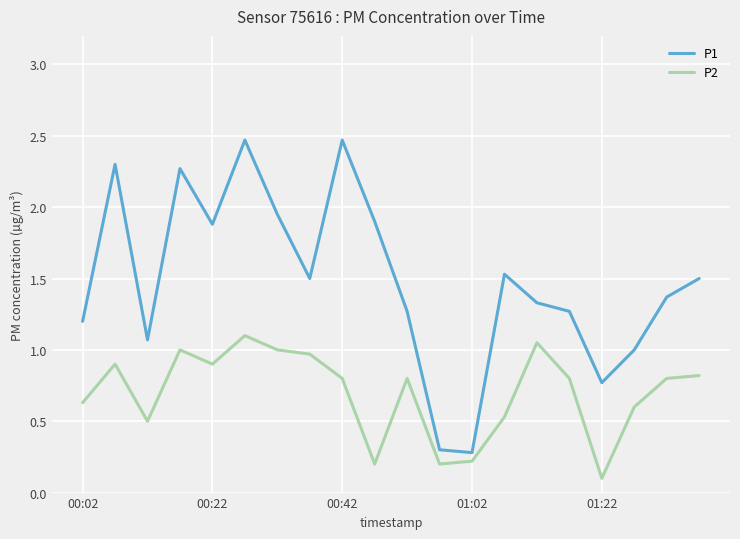

True or false: P2 and P1 intersect in this chart.

False